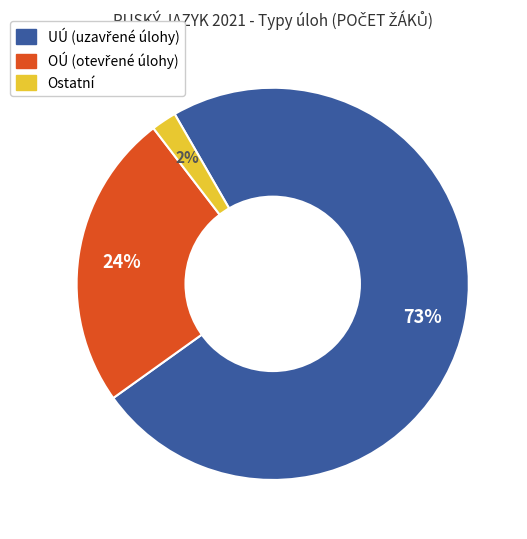

Does any single category account for the majority?

Yes